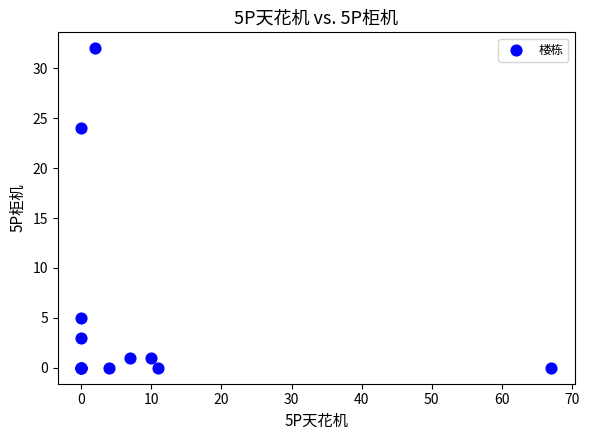

What Y value in the scatter plot is closest to 16?

24